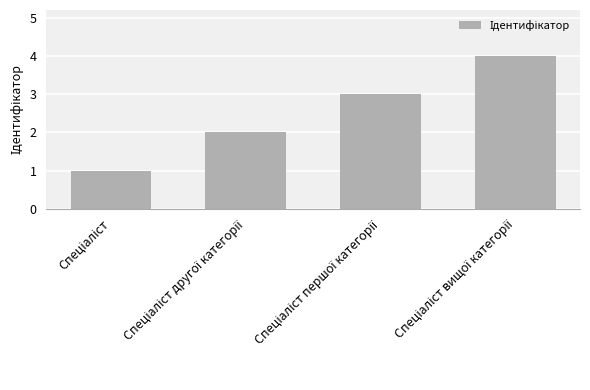

What is the greatest value displayed?

4